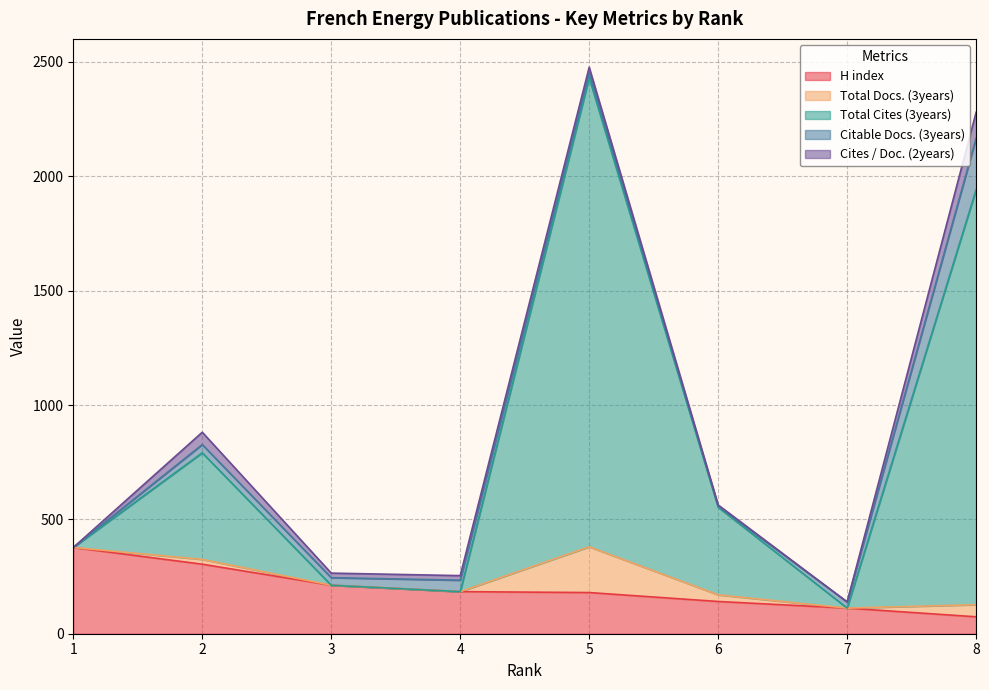

True or false: Cites / Doc. (2years) and Citable Docs. (3years) cross at least once.

True